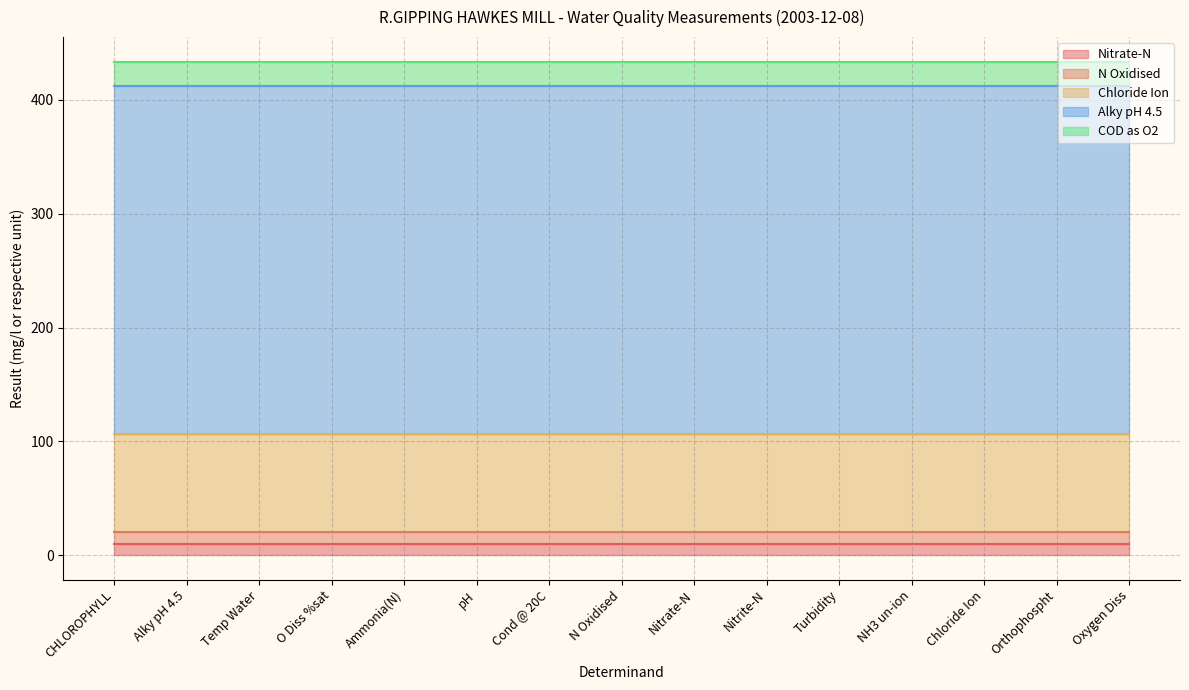

What is the minimum value shown in the chart?

10.1